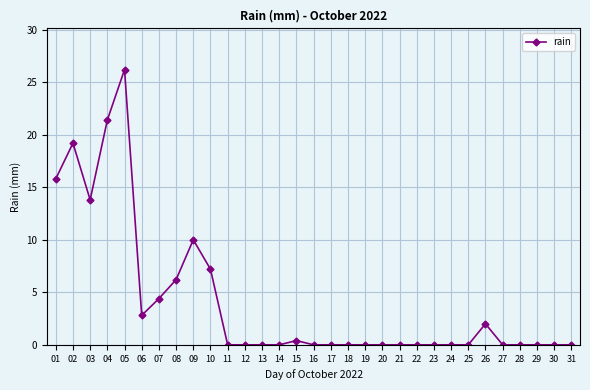

What is the change in value from 05 to 06?

-23.4